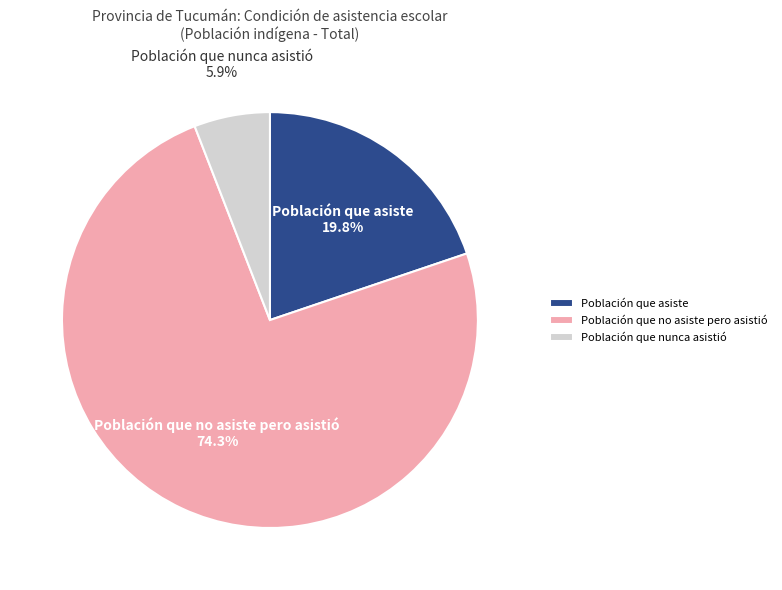

Which category has the biggest portion of the pie?

Población que no asiste pero asistió